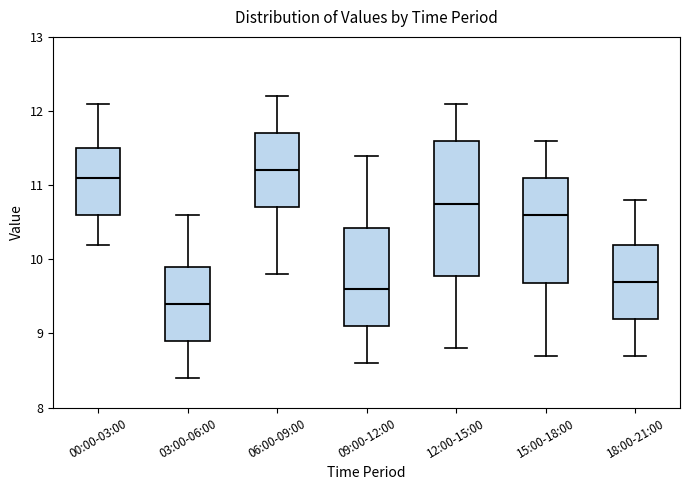

Reading left to right, read every box against the y-axis: the position of its median line, the range the box covers, and the ends of its whiskers. The values are not printed on the chart, so give them approximately, as read against the axis.

00:00-03:00: median 11.1, box 10.6 to 11.5, whiskers 10.2 to 12.1
03:00-06:00: median 9.4, box 8.9 to 9.9, whiskers 8.4 to 10.6
06:00-09:00: median 11.2, box 10.7 to 11.7, whiskers 9.8 to 12.2
09:00-12:00: median 9.6, box 9.1 to 10.4, whiskers 8.6 to 11.4
12:00-15:00: median 10.8, box 9.8 to 11.6, whiskers 8.8 to 12.1
15:00-18:00: median 10.6, box 9.7 to 11.1, whiskers 8.7 to 11.6
18:00-21:00: median 9.7, box 9.2 to 10.2, whiskers 8.7 to 10.8